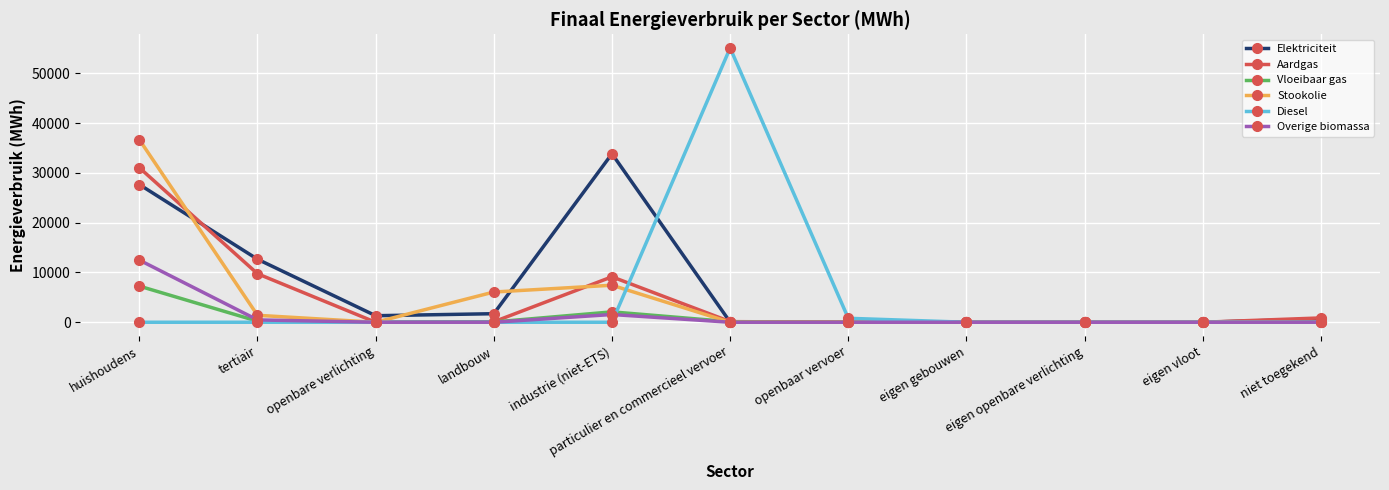

Which label corresponds to the largest value in the chart?

particulier en commercieel vervoer